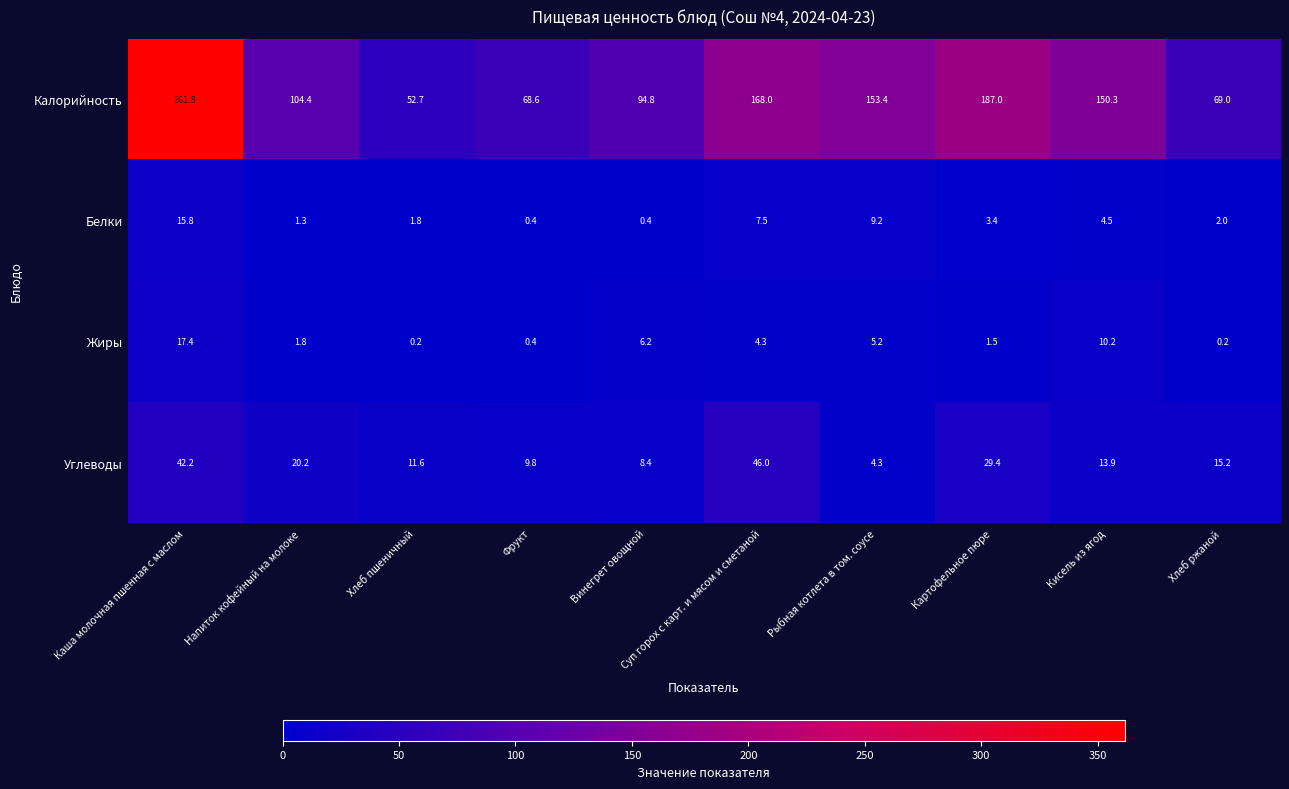

What is the sum of the Жиры values at Винегрет овощной and Рыбная котлета в том. соусе?

11.4